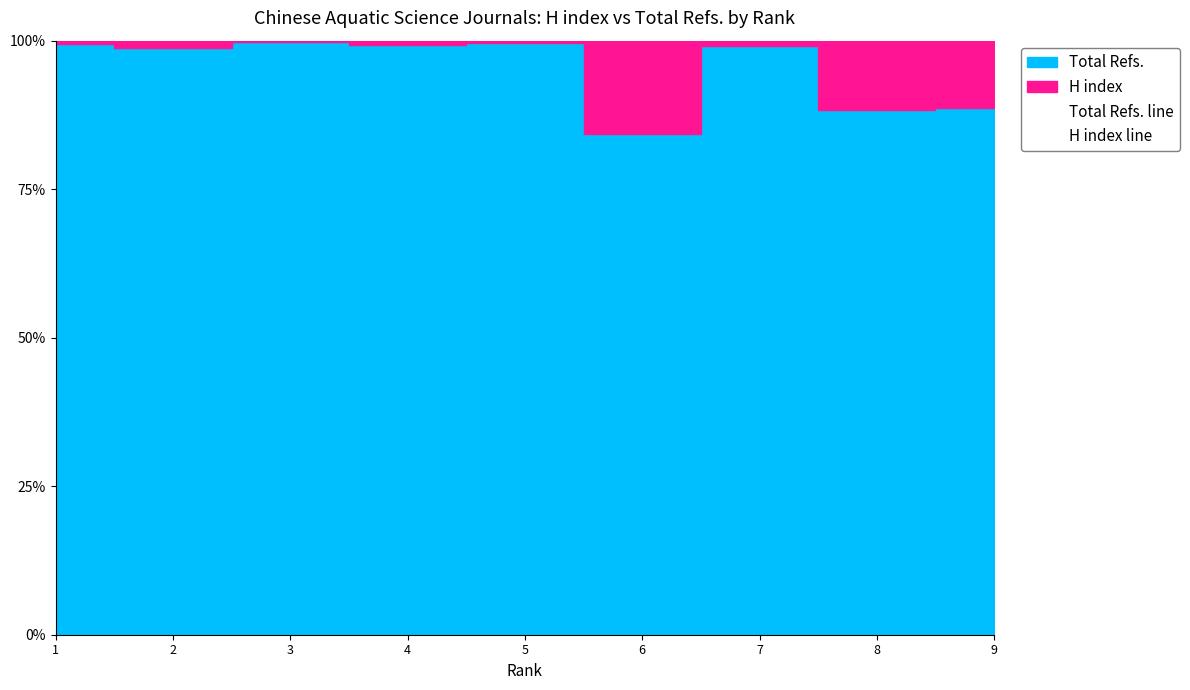

How many values in the Total Refs. line series are below 99?

4